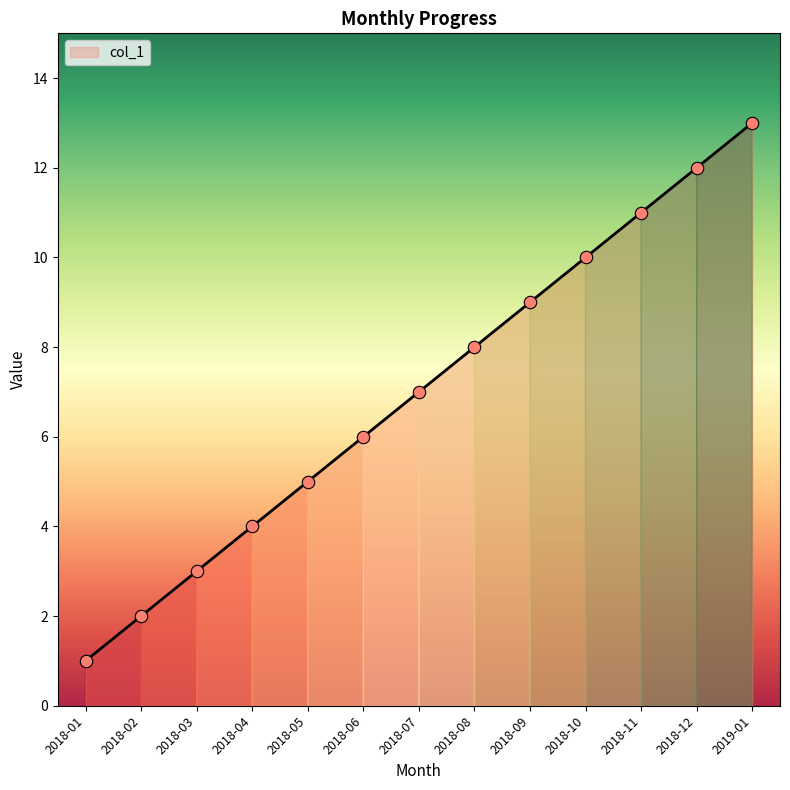

Between 2018-03 and 2018-05, which is larger?

2018-05